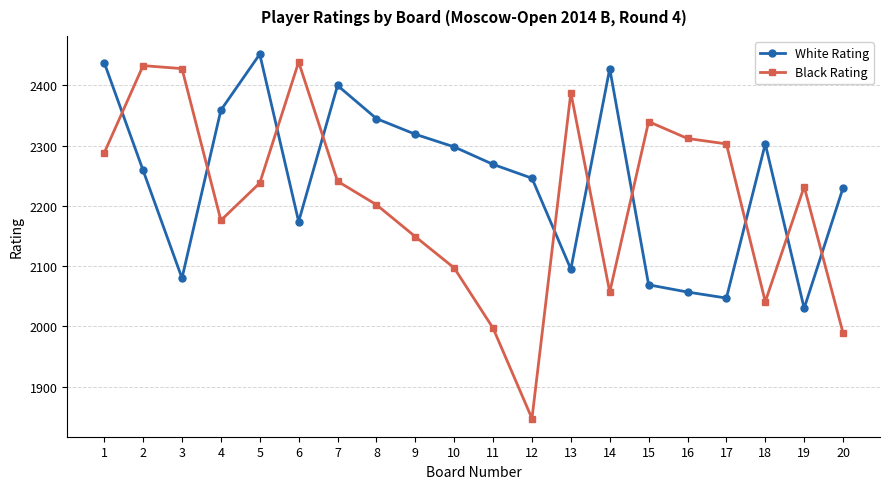

Which series has the largest total across all categories?

White Rating